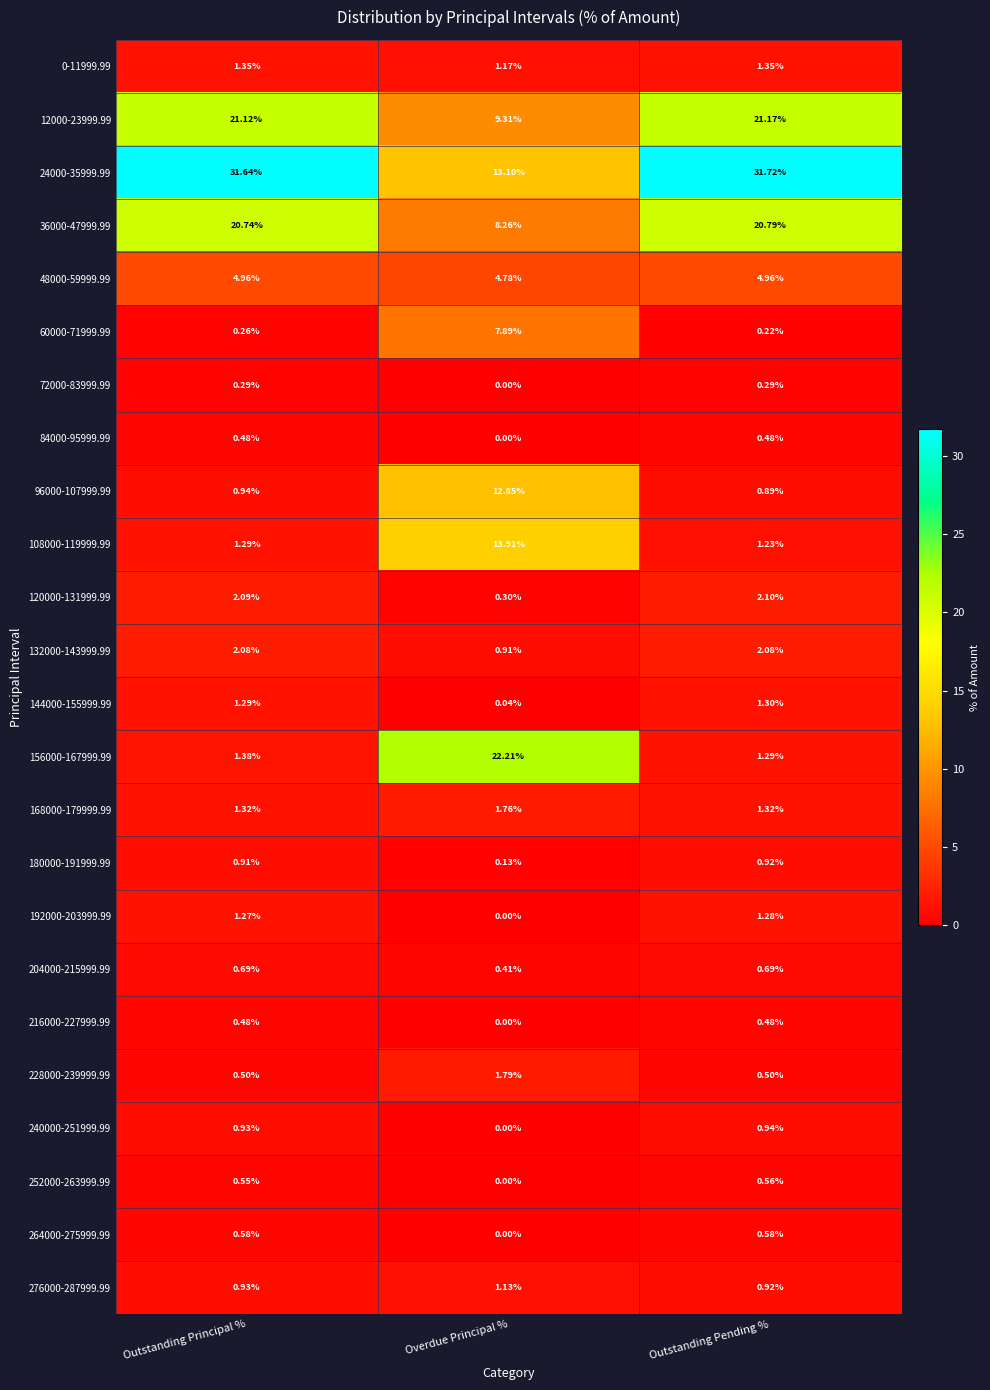

Which series changed the most between Outstanding Principal % and Overdue Principal %?

156000-167999.99